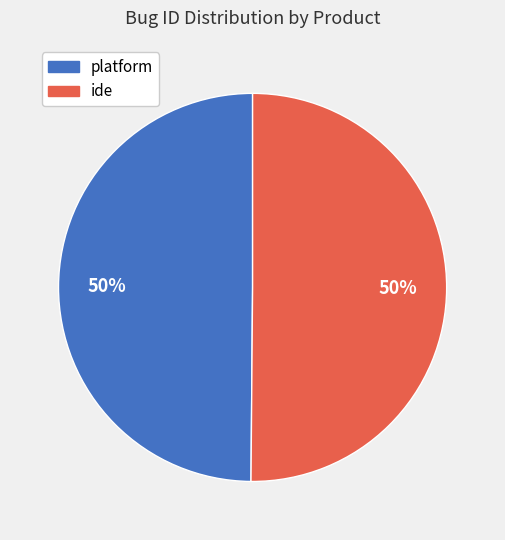

Approximately how many times larger is the value at ide compared to platform?

1.0